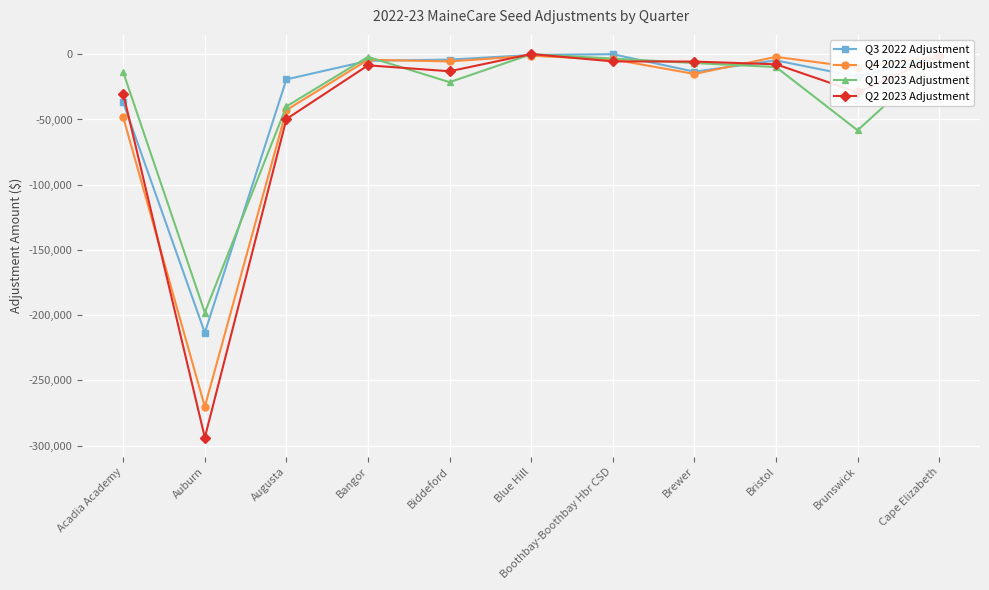

Which series changed the most between Acadia Academy and Brewer?

Q4 2022 Adjustment